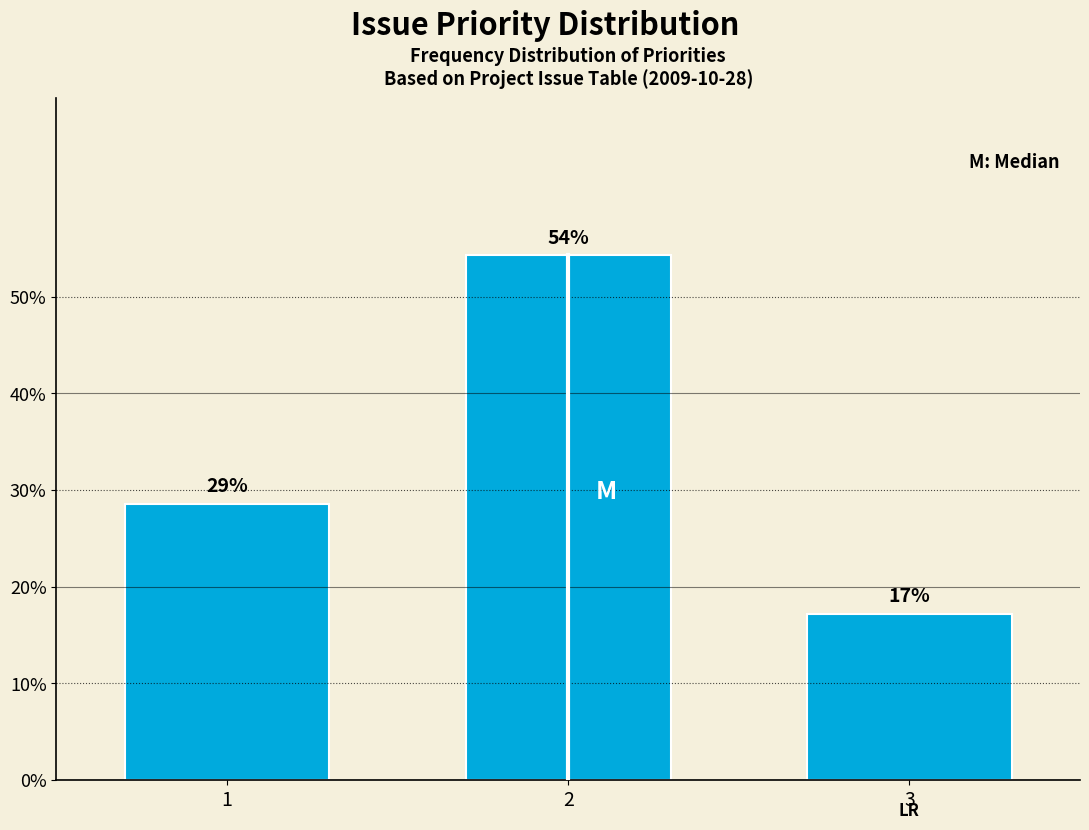

Does the chart contain any negative values?

No